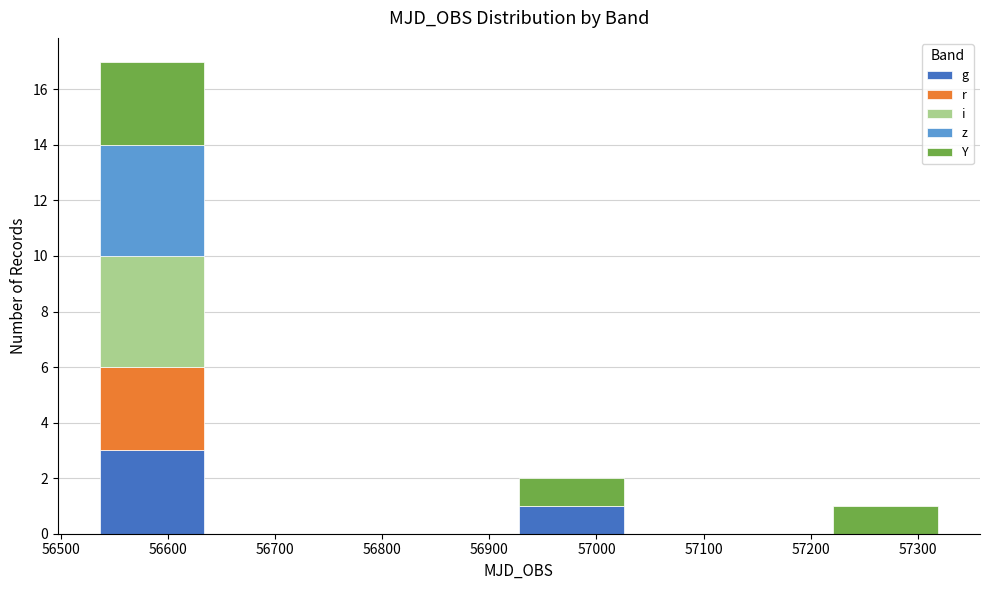

Which range on the x-axis has the tallest stacked bar (by total height)?

56540 to 56630